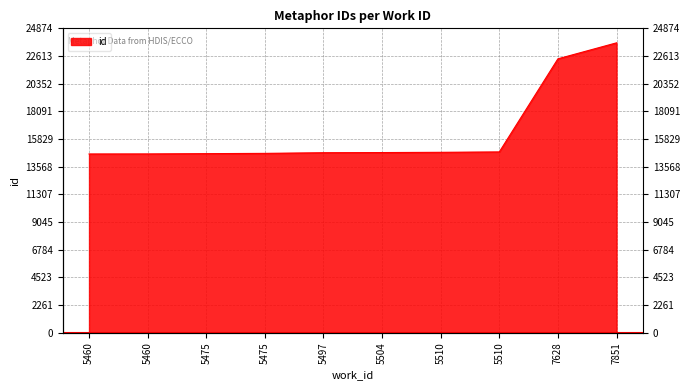

List the labels in order of value, largest first.

7851, 7628, 5510, 5510, 5504, 5497, 5475, 5475, 5460, 5460